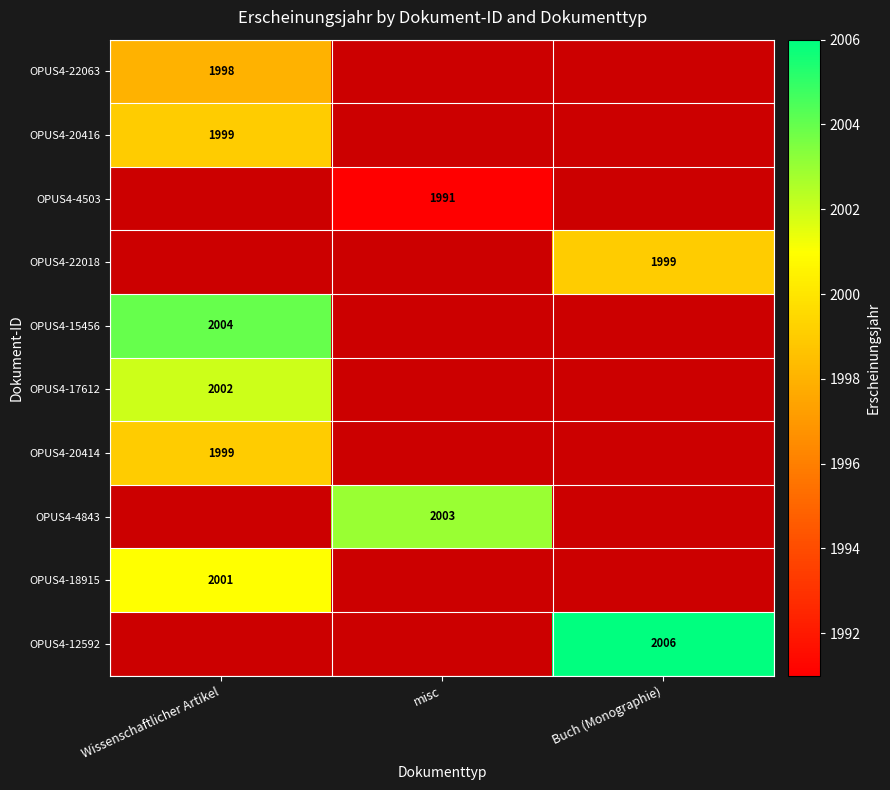

The value of OPUS4-4503 at misc is 985. True or false?

False